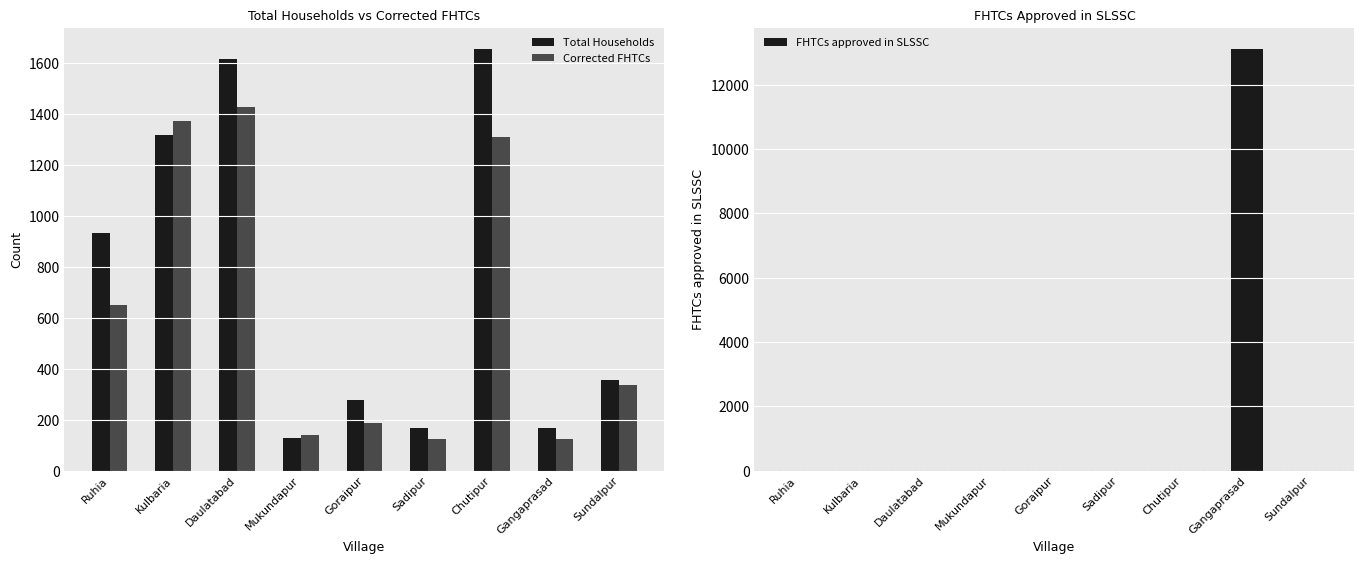

The value of Total Households at Ruhia is 208. True or false?

False